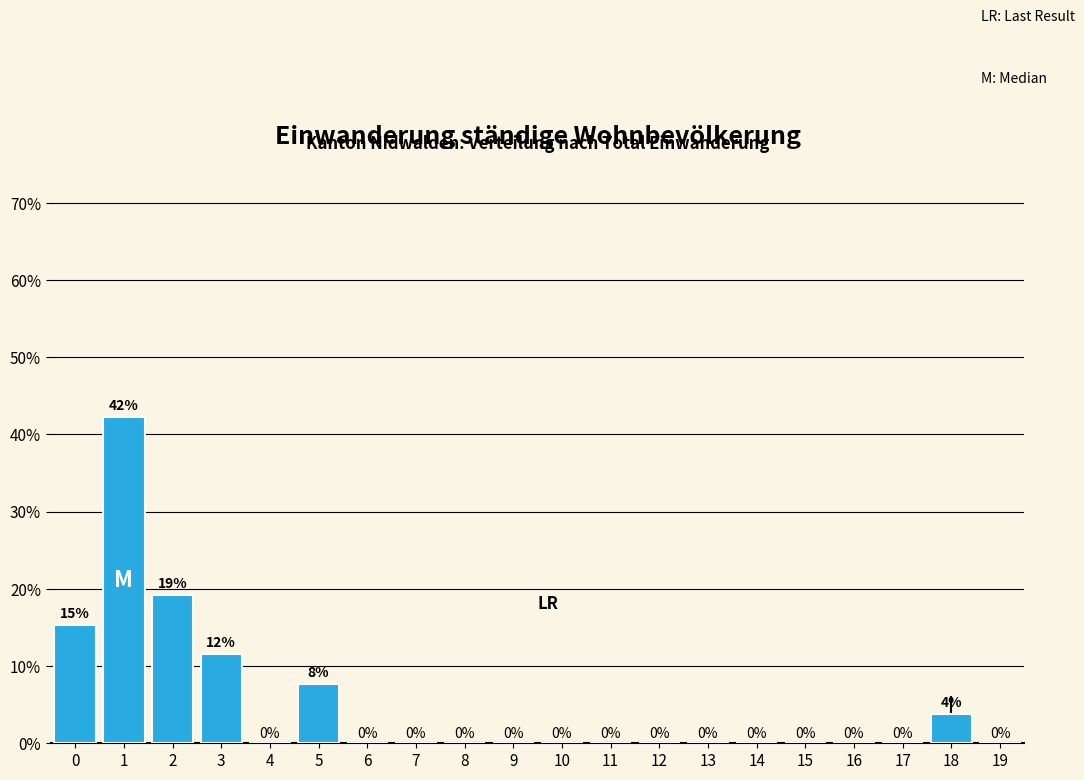

What is the greatest value displayed?

42.3